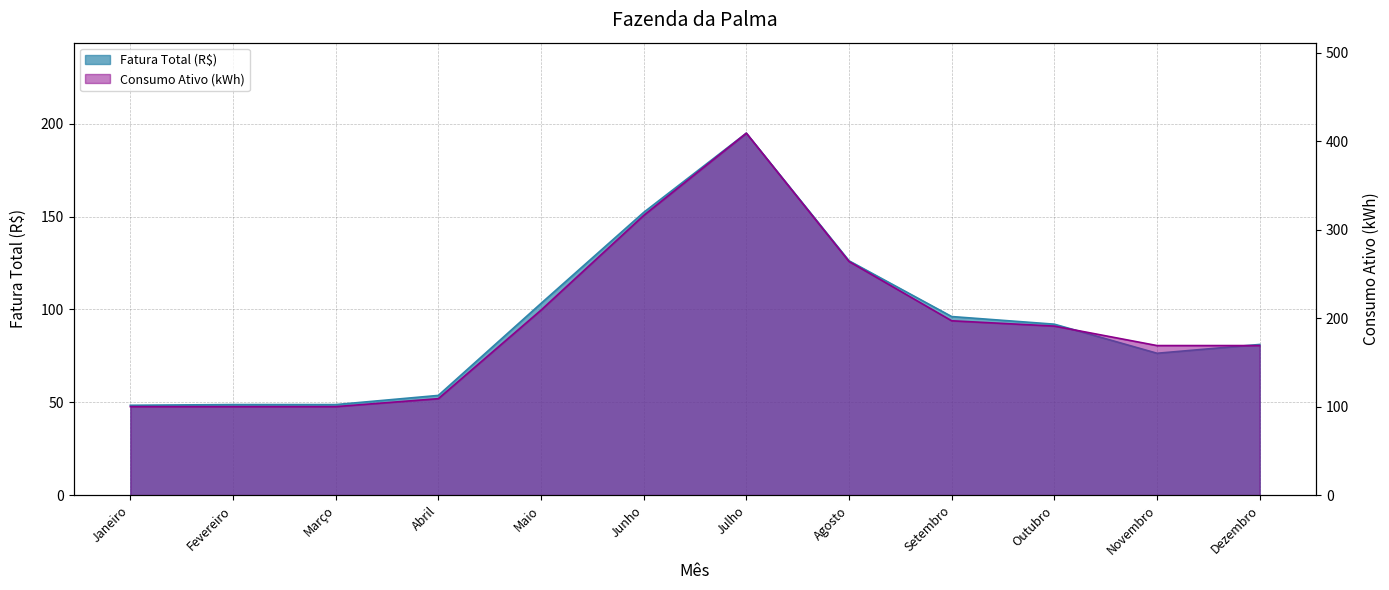

Where is the first local maximum for Consumo Ativo (kWh)?

Julho